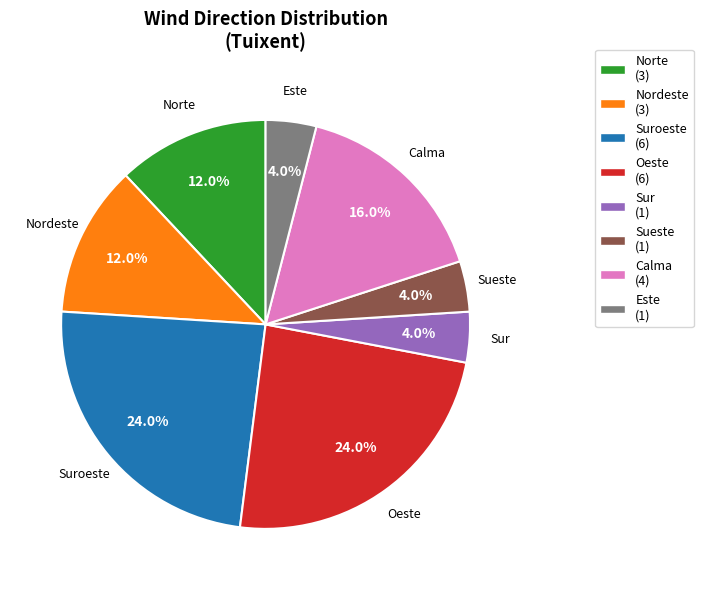

Do Suroeste and Nordeste together represent more than half of the pie?

No